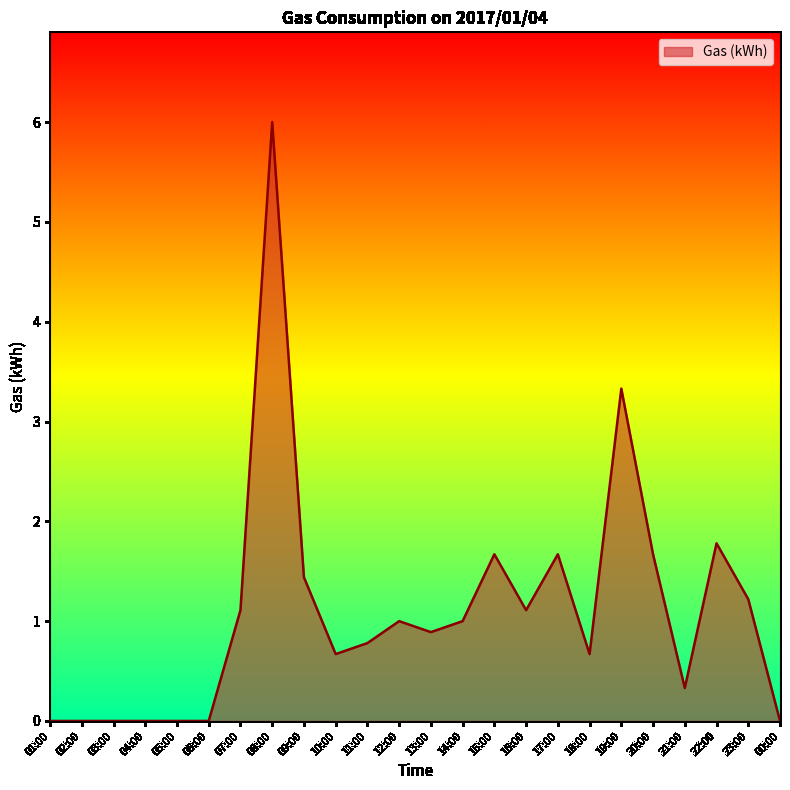

What position from the right is 06:00?

19